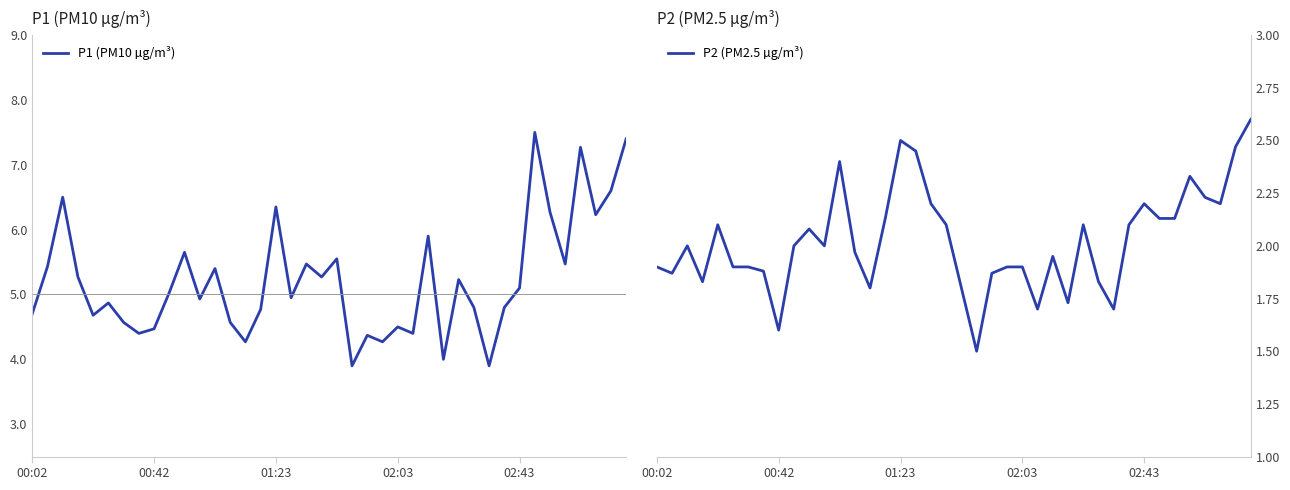

Which series has the largest total across all categories?

P1 (PM10 µg/m³)